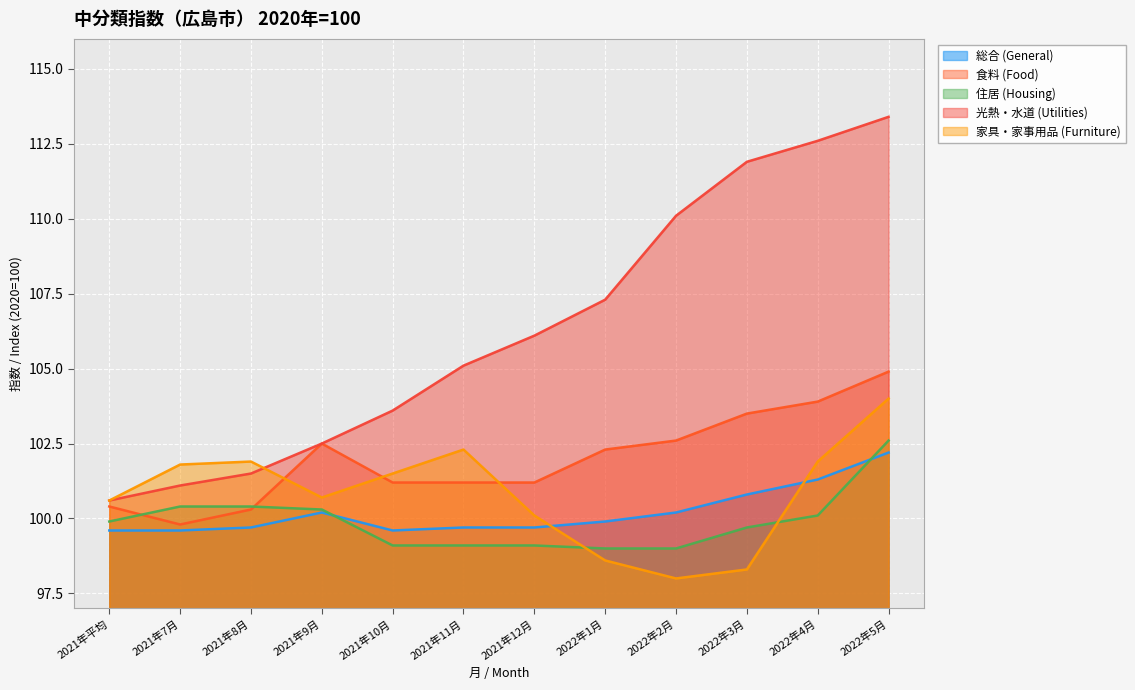

Where is the first local maximum for 家具・家事用品 (Furniture)?

2021年8月